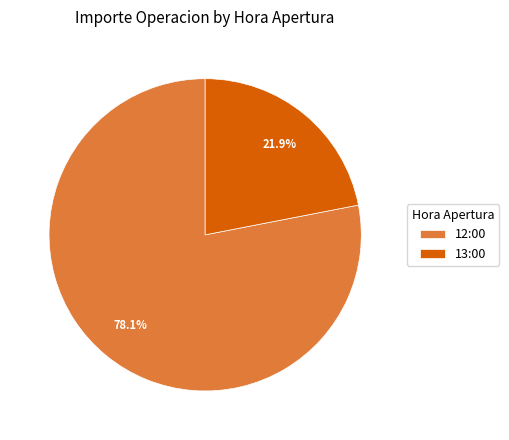

Does any single category account for the majority?

Yes